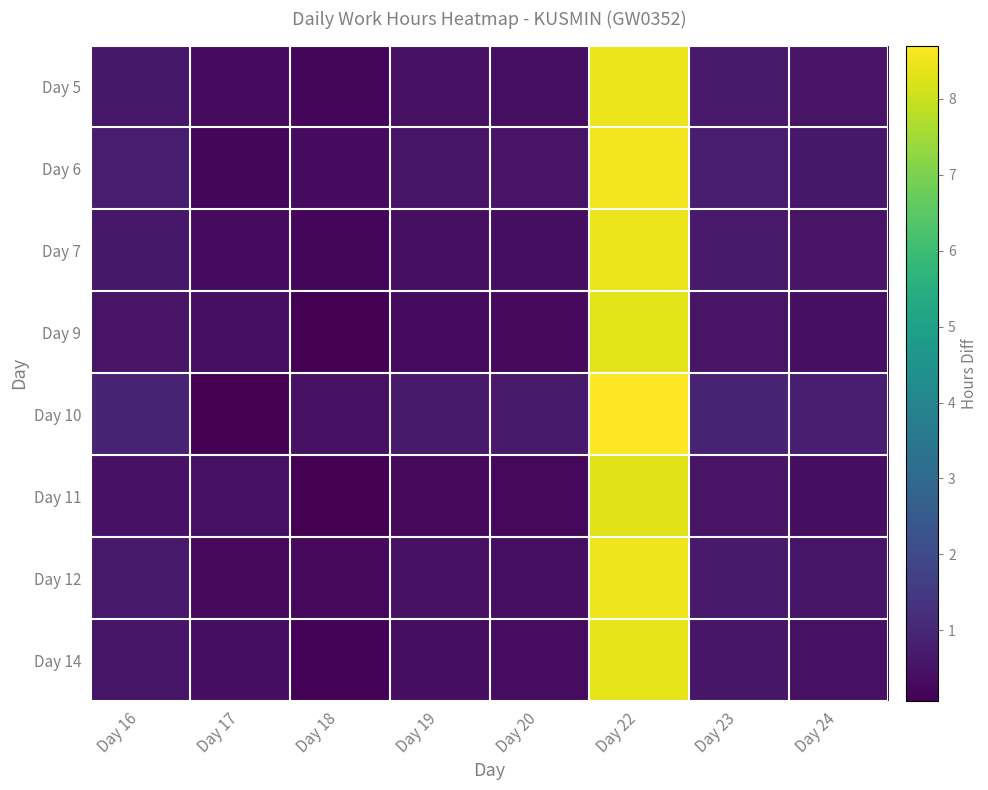

What is the difference between the maximum and minimum values in the Day 5 series?

8.2